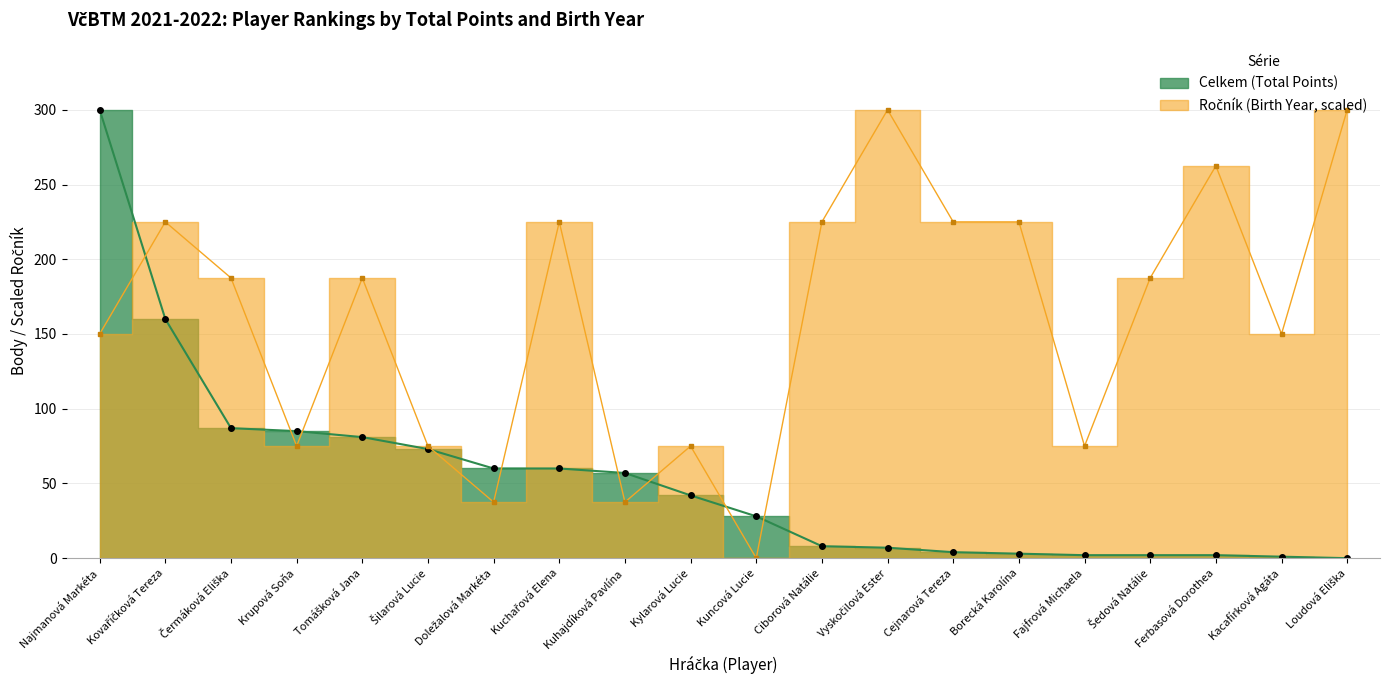

List the series in order of their overall mean, highest first.

Ročník (Year), Celkem (Total Points)